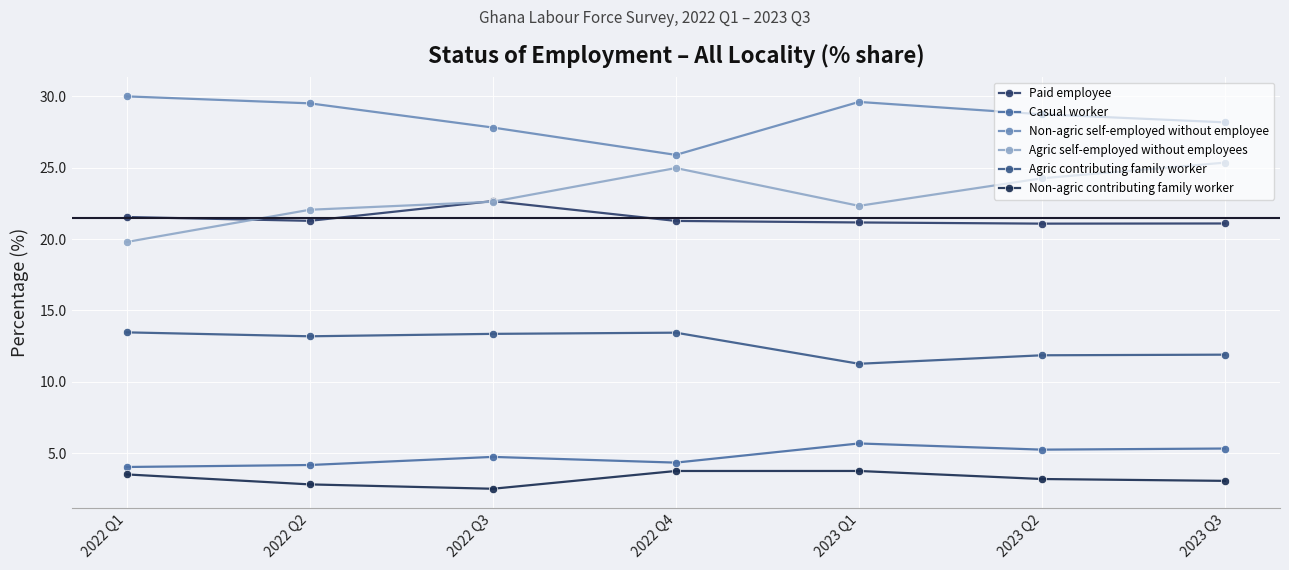

What is the difference between the highest and lowest values at 2023 Q2?

25.6